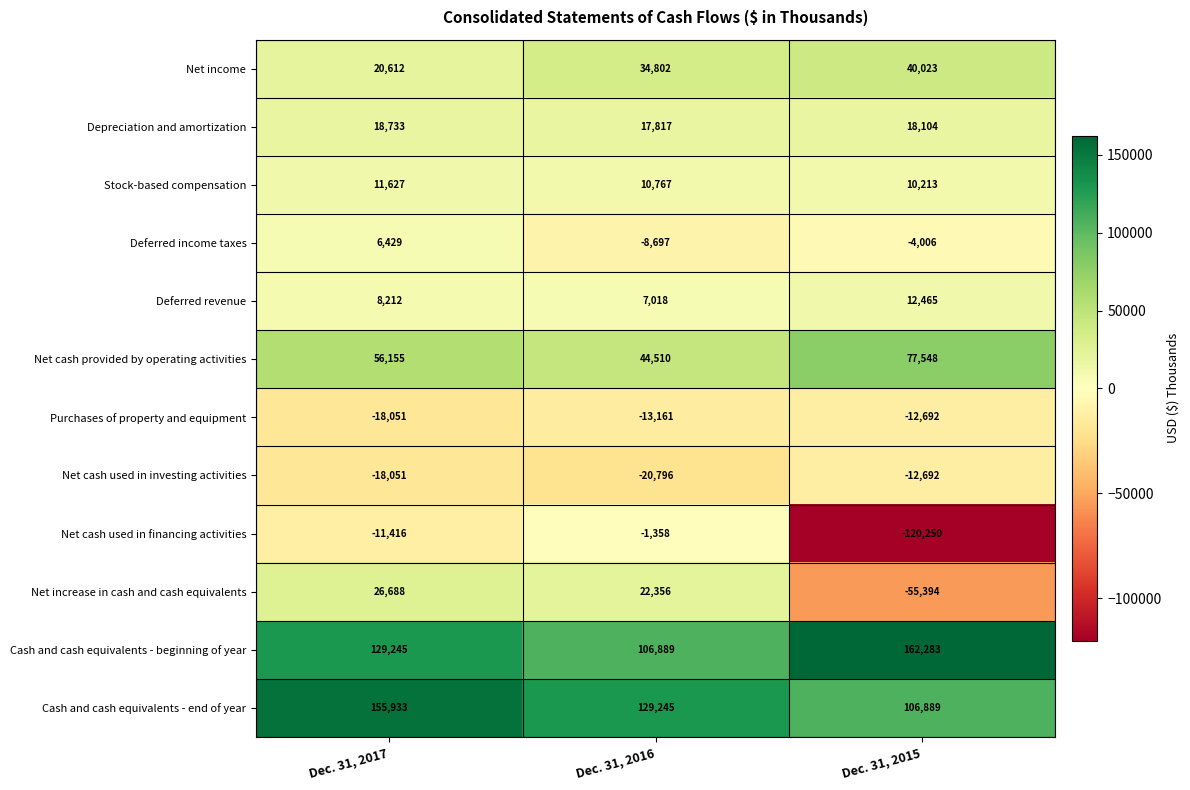

At which category is the sum across all series the highest?

Dec. 31, 2017